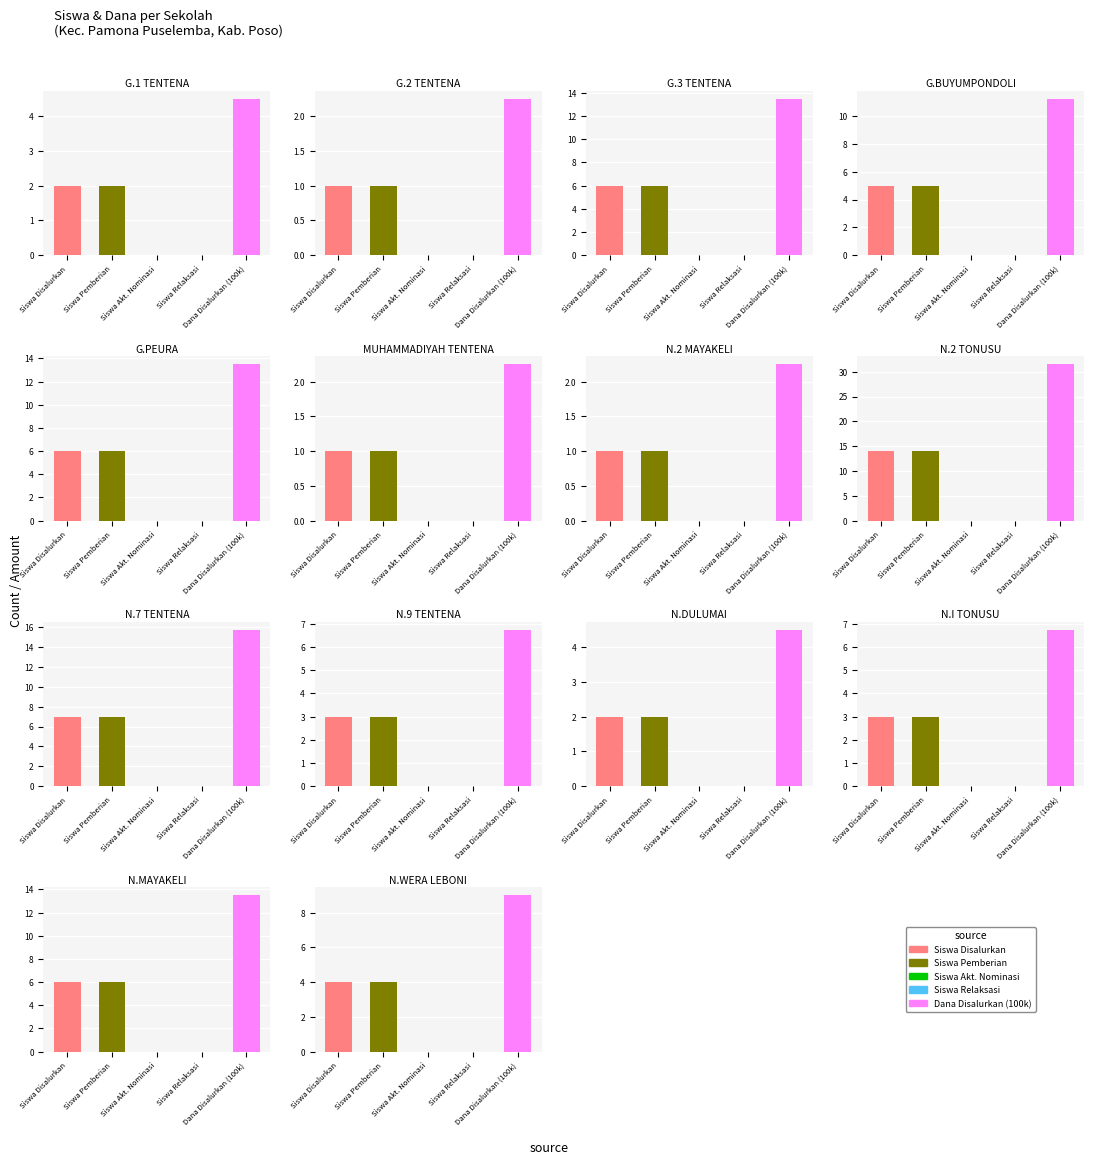

How many values in the Dana Disalurkan (100k) series are below 9?

7